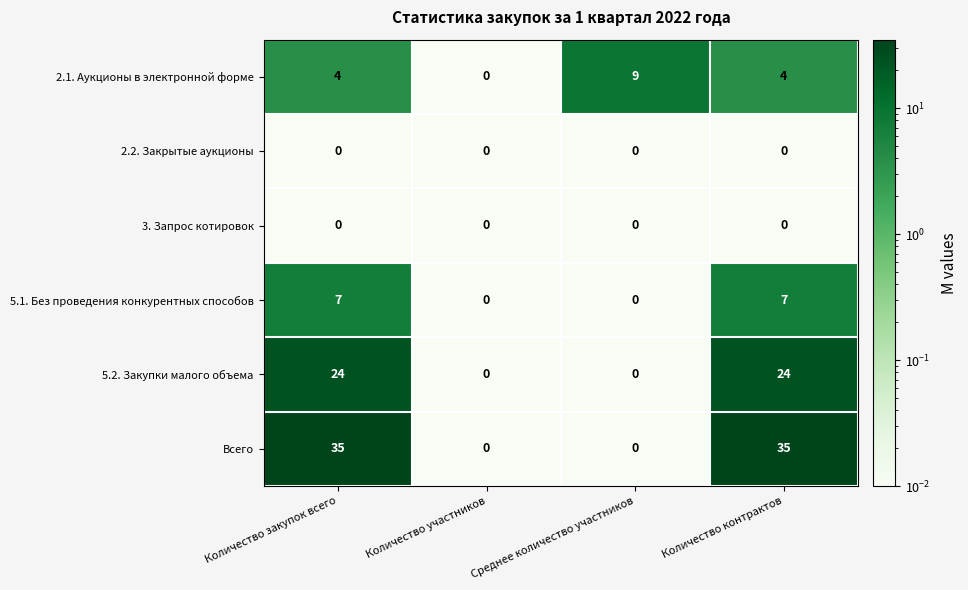

What is the total value across all series at Количество участников?

0